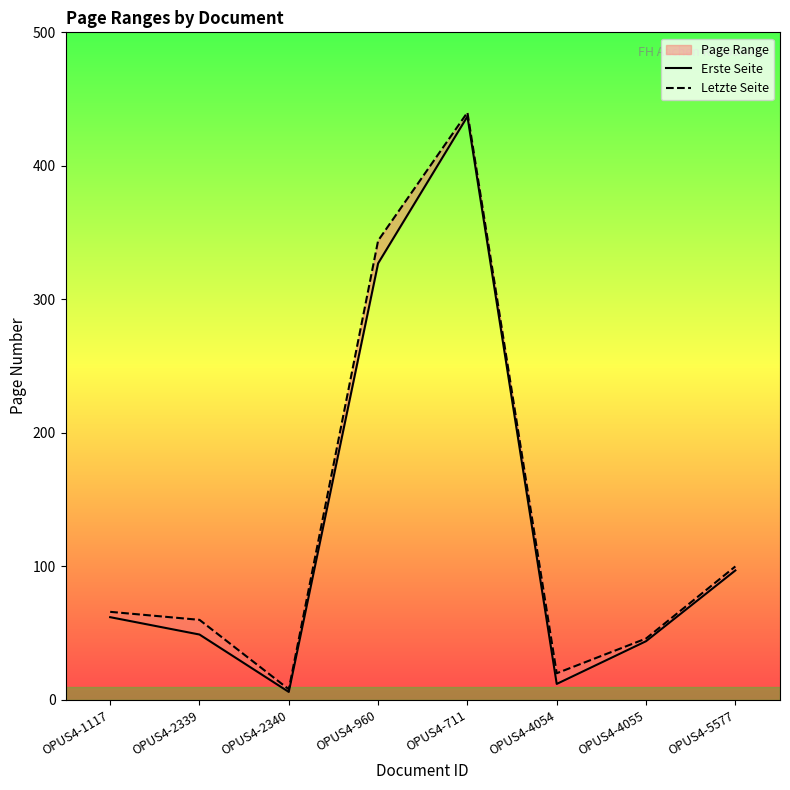

Is the value of Erste Seite at OPUS4-4054 greater than the value of Letzte Seite at OPUS4-711?

No